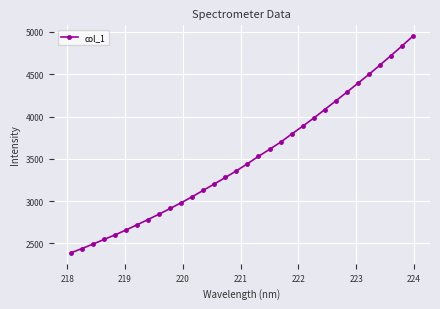

Does the chart display data point markers on the line(s)?

Yes